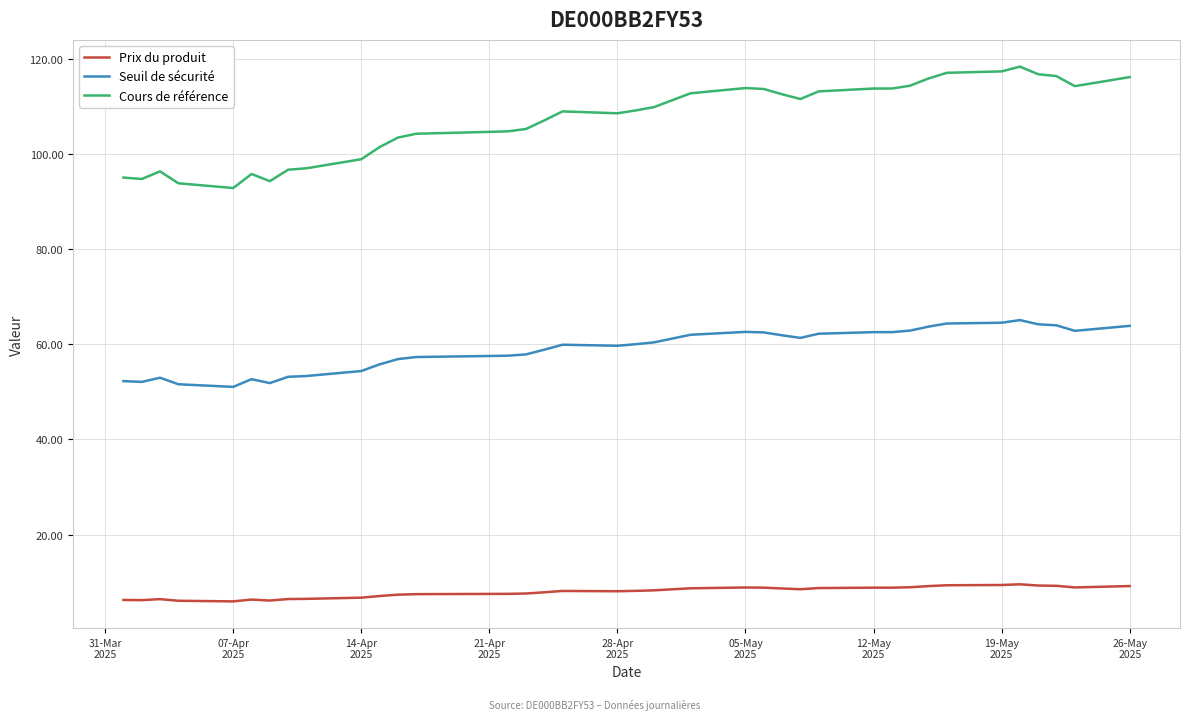

Which series has the largest range (max minus min)?

Cours de référence